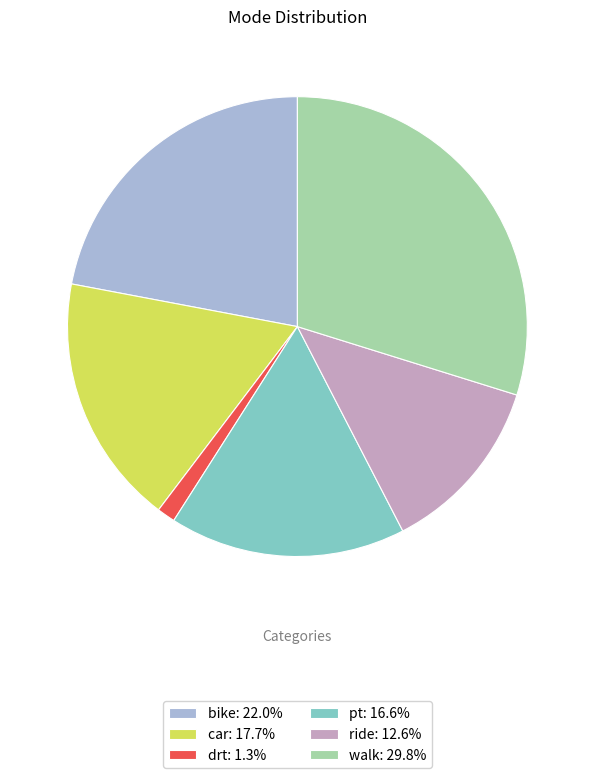

Rank the categories by value from lowest to highest.

drt, ride, pt, car, bike, walk